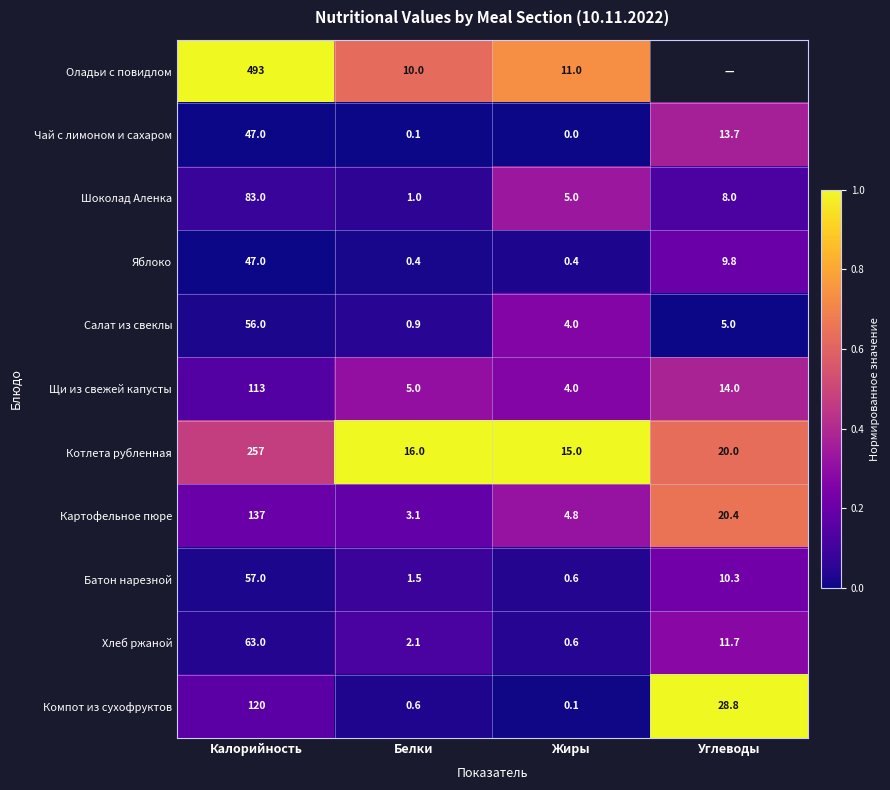

What is the sum of all Картофельное пюре values?

165.3